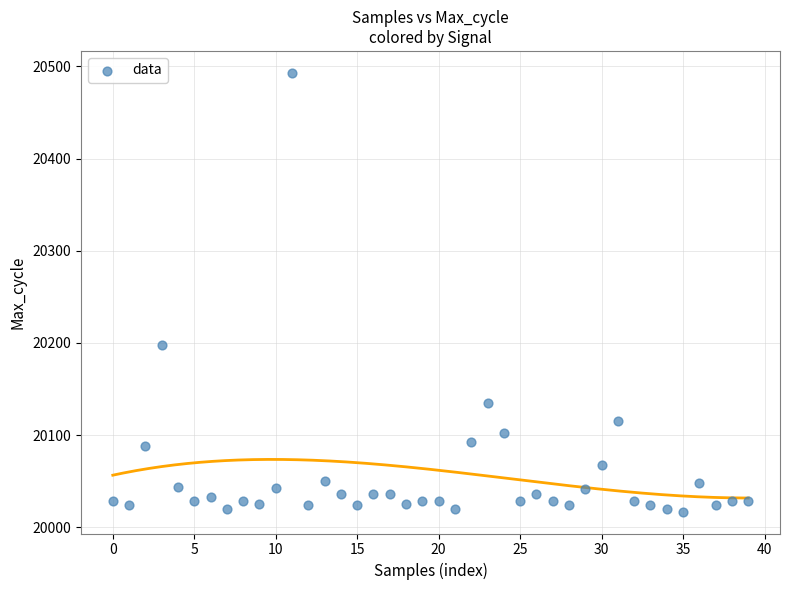

What Y value in the scatter plot is closest to 20255?

20198